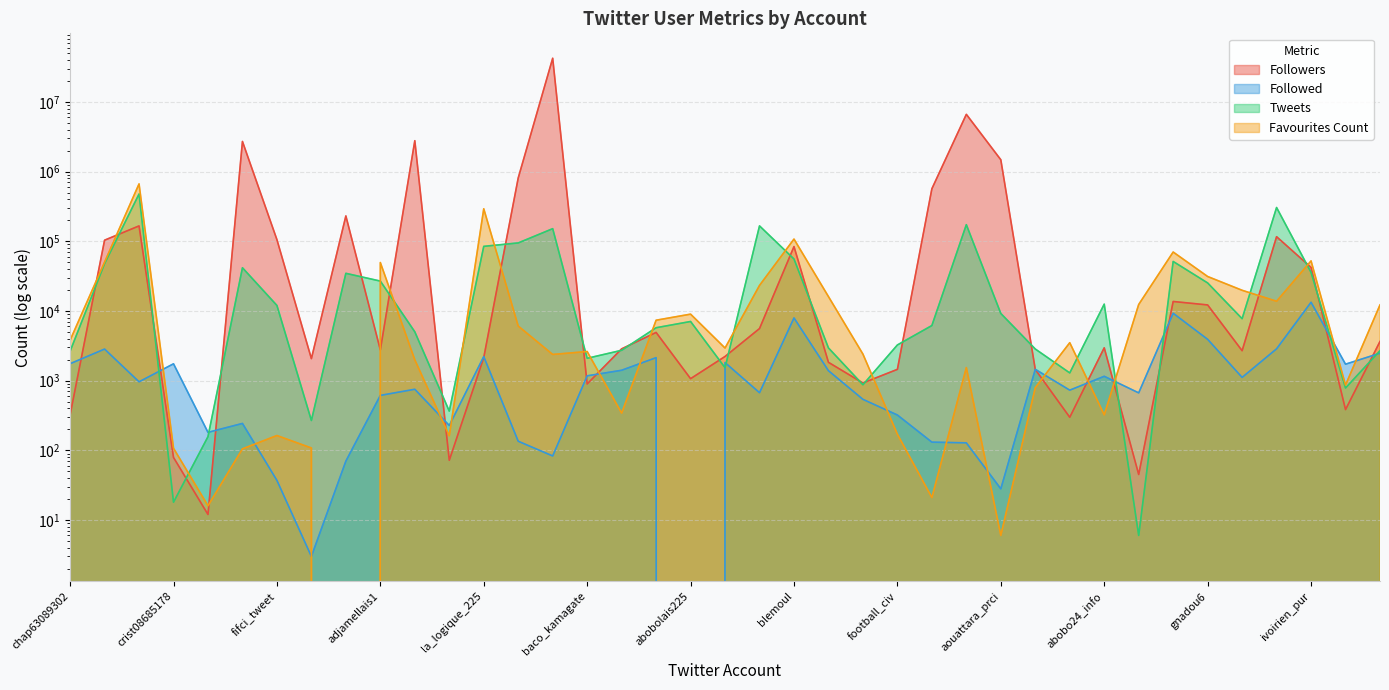

True or false: Tweets and Followed cross at least once.

True